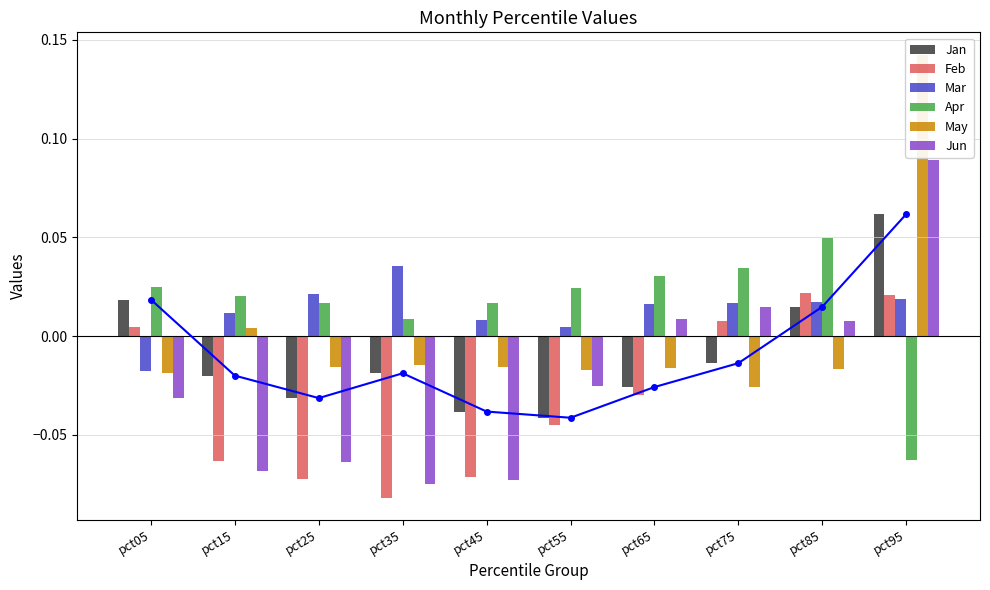

What are all the series names shown in the legend?

Jan, Feb, Mar, Apr, May, Jun